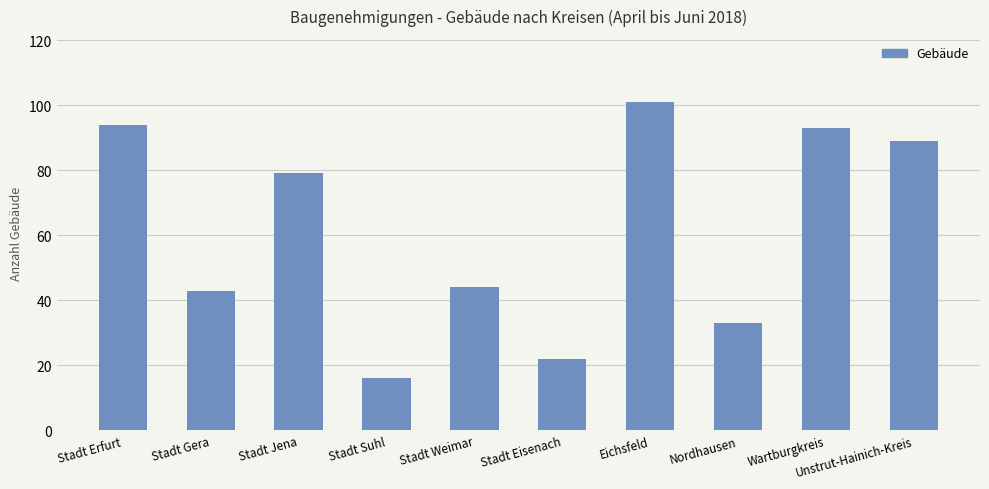

The chart shows a value of 101 at Eichsfeld. True or false?

True